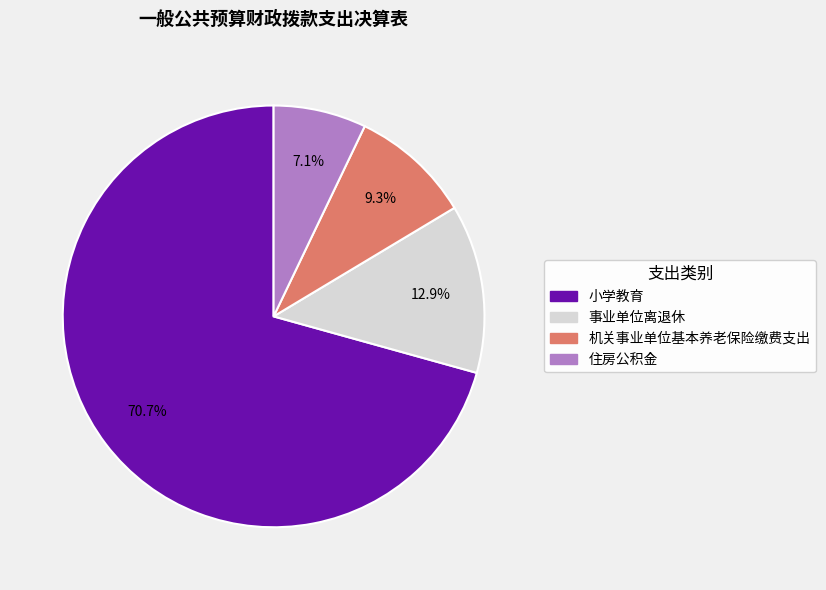

Is there any slice that represents more than half of the pie?

Yes